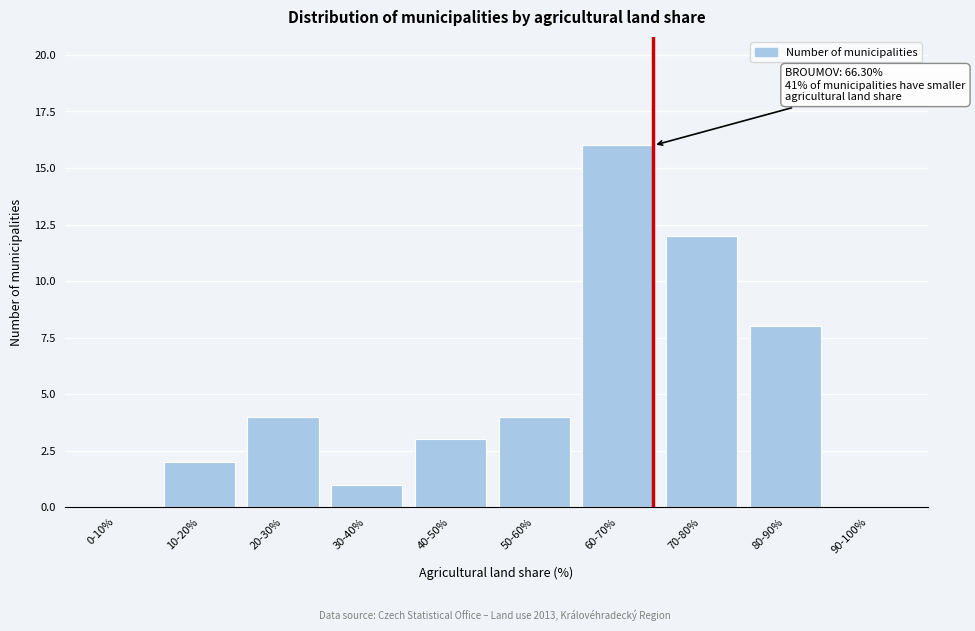

Reading left to right, transcribe all the data shown in this chart.

0-10%=0	10-20%=2	20-30%=4	30-40%=1	40-50%=3	50-60%=4	60-70%=16	70-80%=12	80-90%=8	90-100%=0